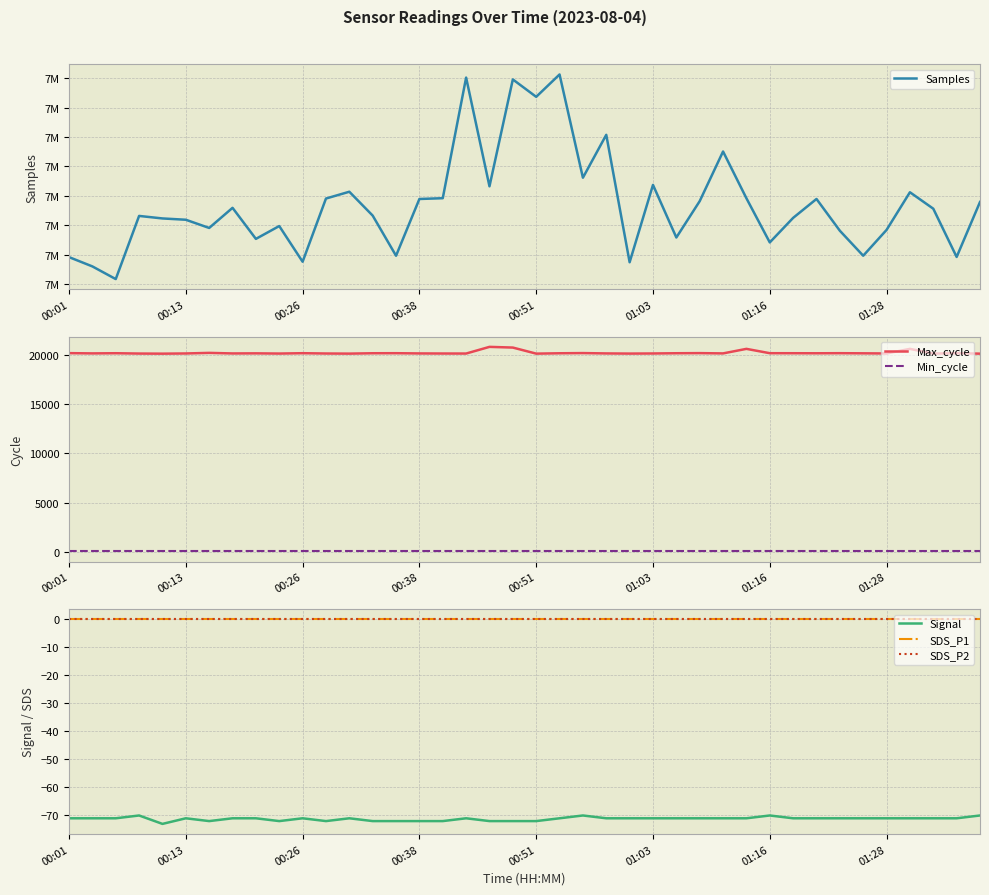

Read the Max_cycle value at 01:16, to the nearest 100.

20200